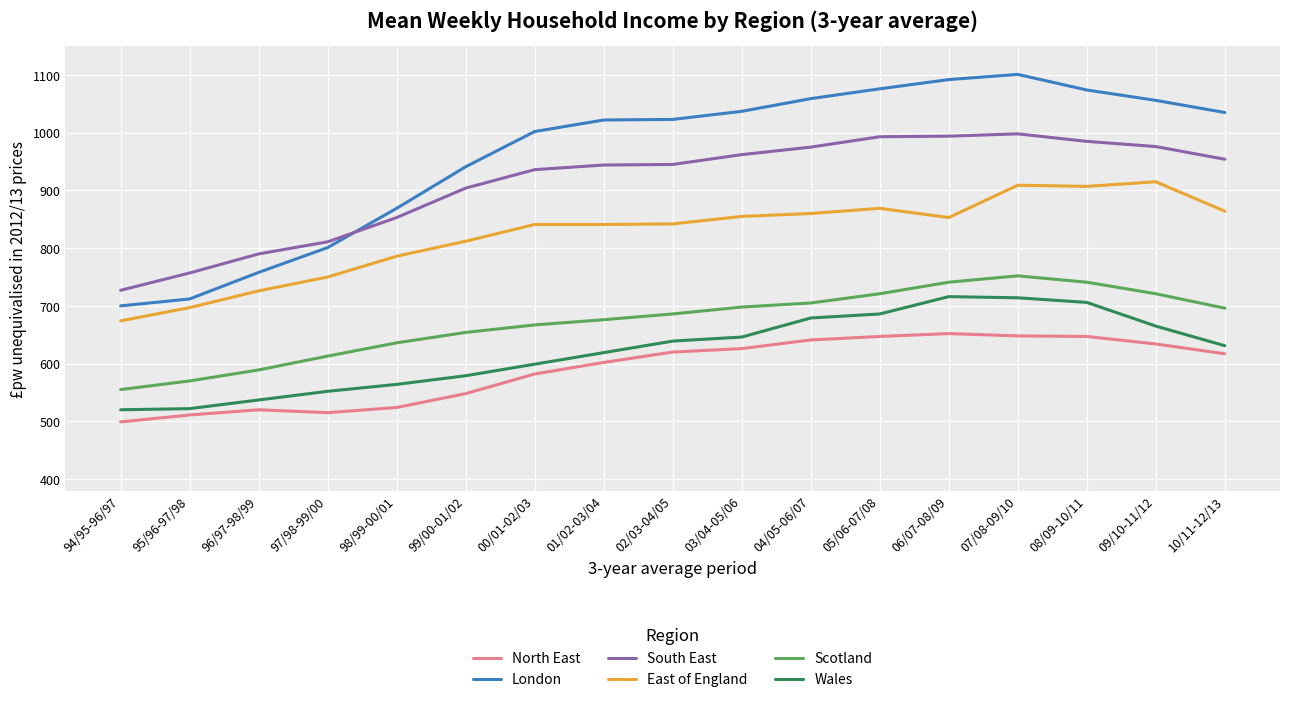

List the series in order of their peak value, highest first.

London, South East, East of England, Scotland, Wales, North East